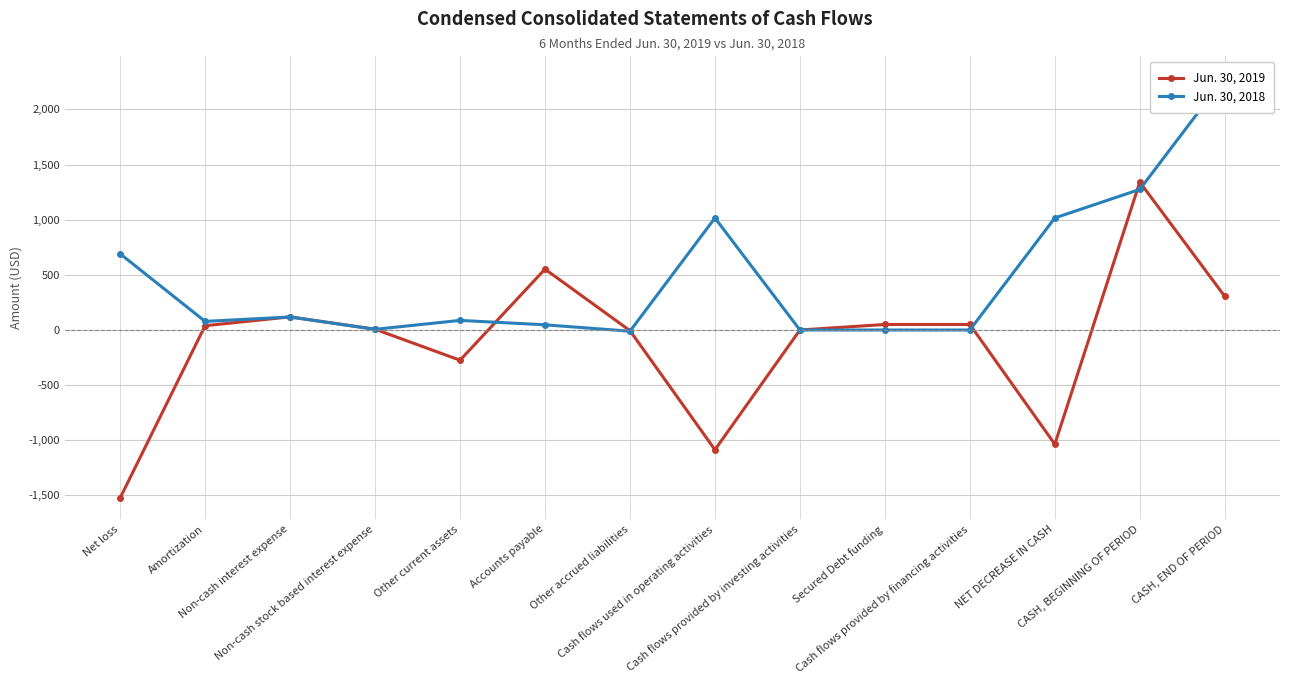

How many series are shown in this chart?

2